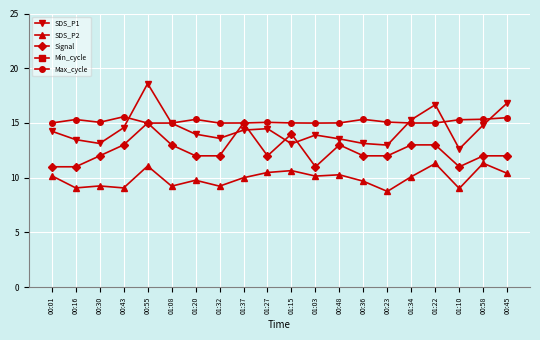

Rank the series at 01:15 from lowest to highest value.

SDS_P2, SDS_P1, Signal, Max_cycle, Min_cycle